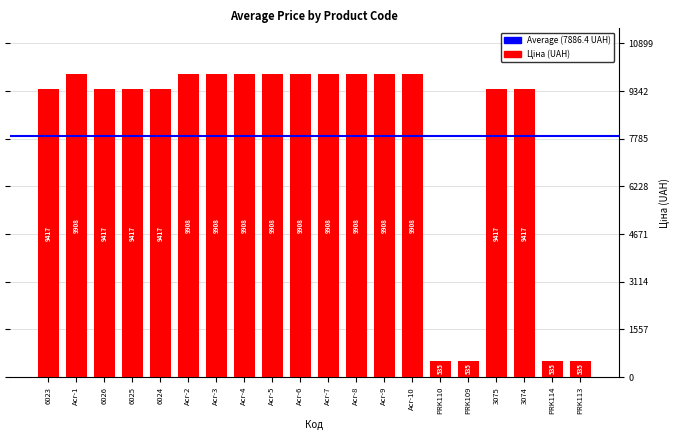

What is the value of the 7th bar from the left?

9908.5